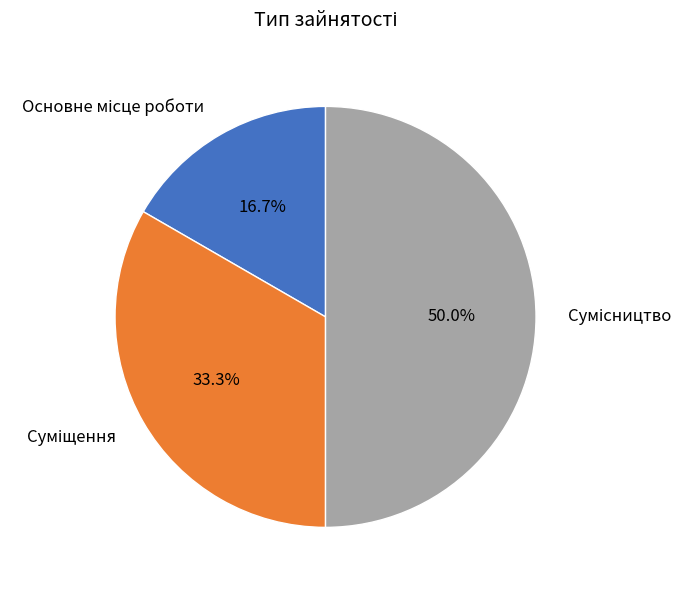

Does Суміщення represent more than half of the total?

No